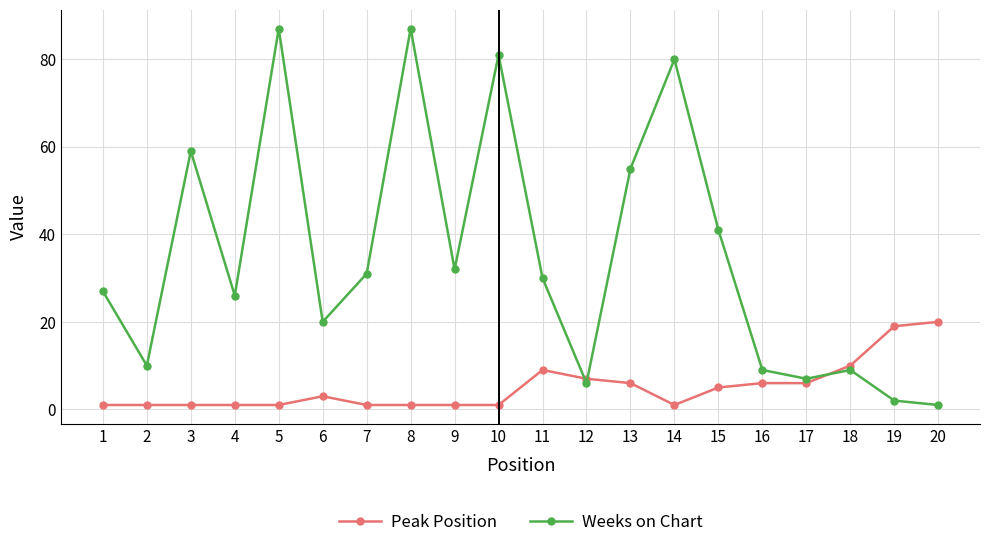

What is the value of the Peak Position point at the 10th from the left?

1